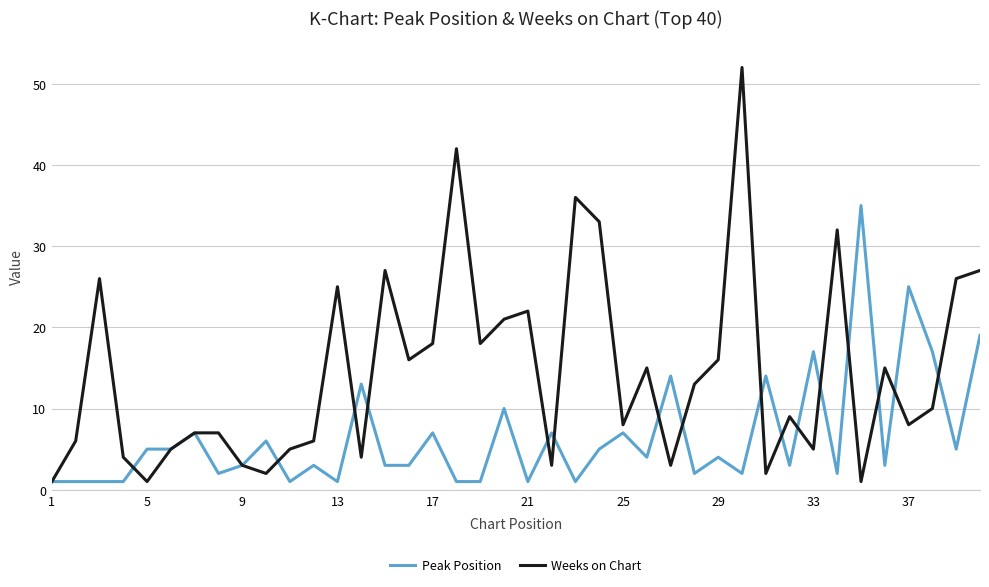

True or false: Peak Position has more than 1 interior local peaks.

True